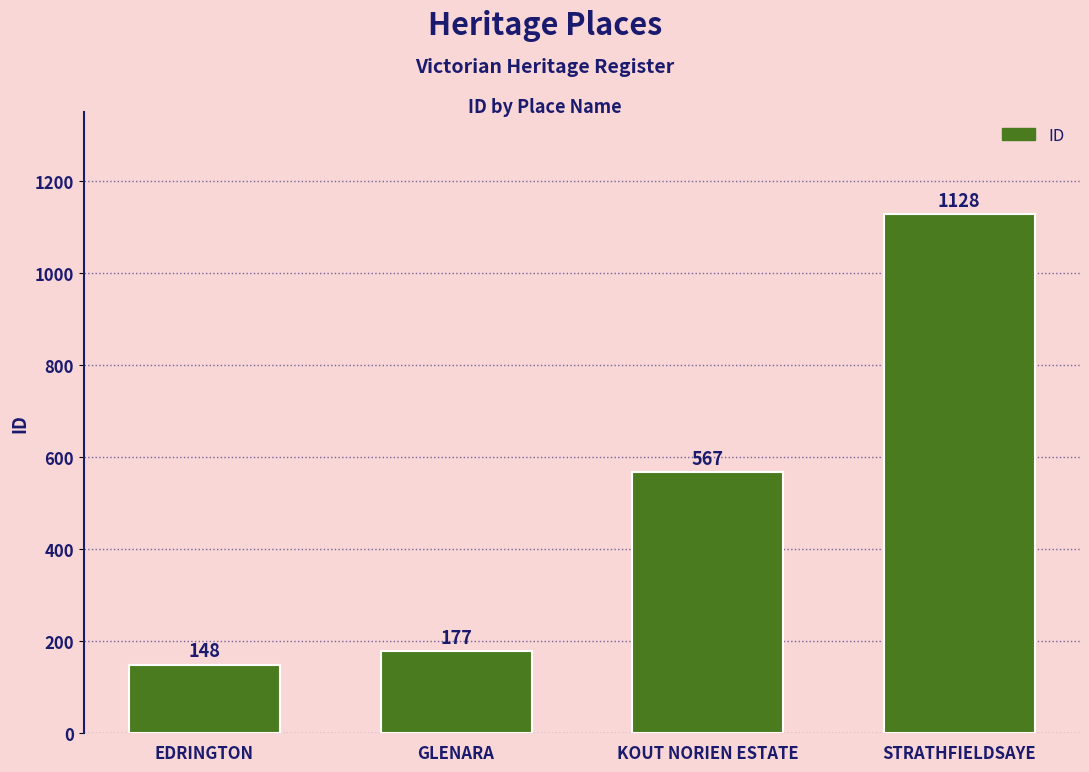

Reading left to right, list all the values displayed in this chart.

EDRINGTON=148	GLENARA=177	KOUT NORIEN ESTATE=567	STRATHFIELDSAYE=1128